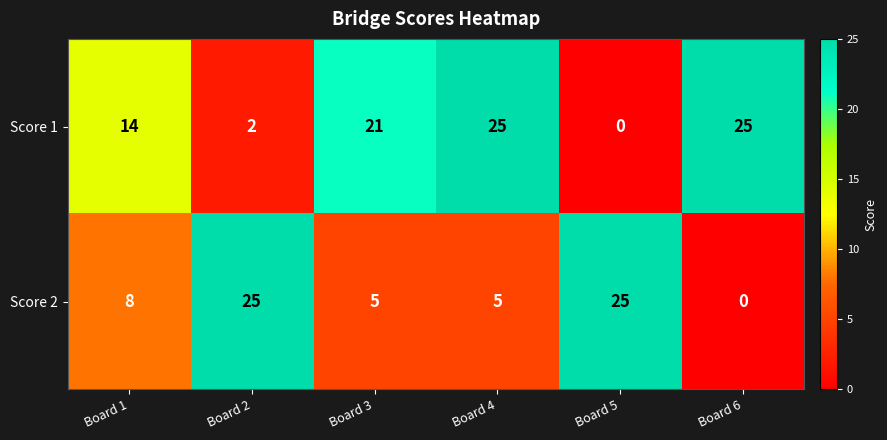

At Board 1, list the series in order from largest to smallest.

Score 1, Score 2